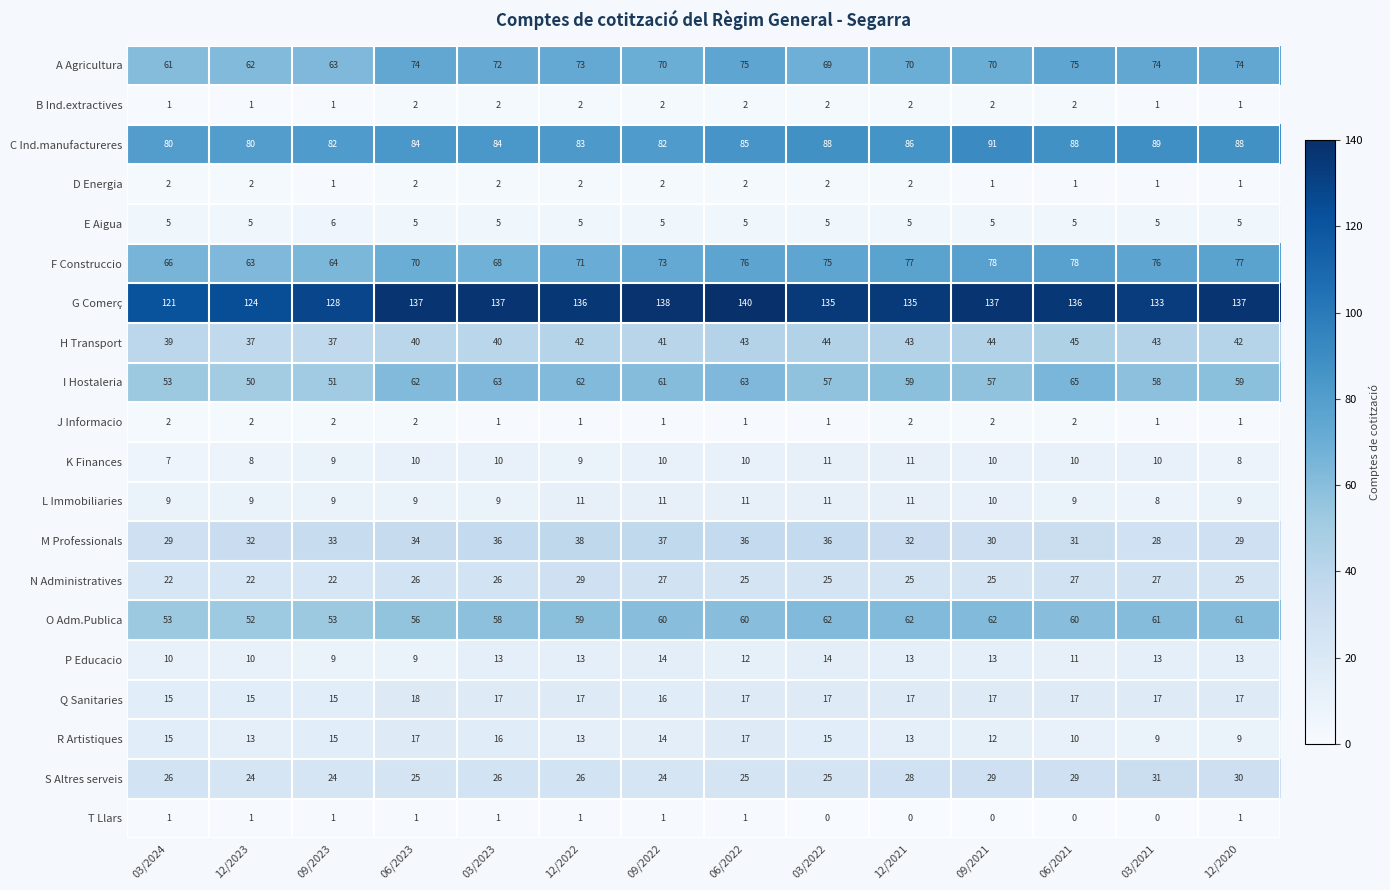

Which label corresponds to the largest value in the chart?

06/2022